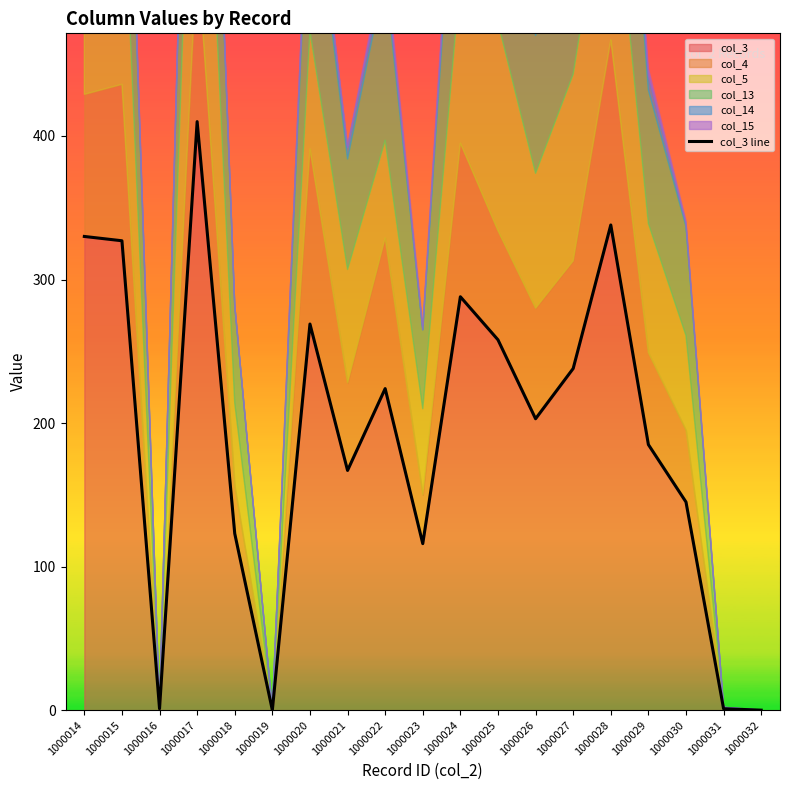

What is the value of the 8th point from the left?

167